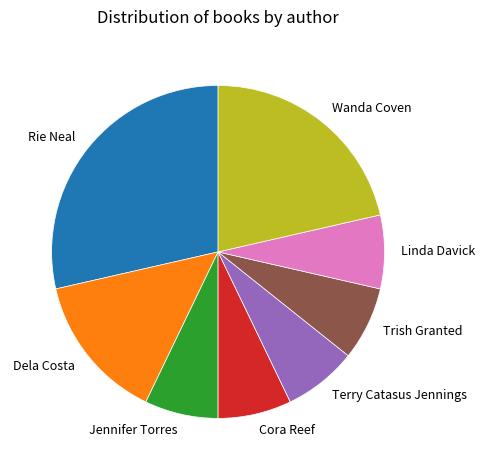

Does Terry Catasus Jennings account for over 50% of the chart?

No